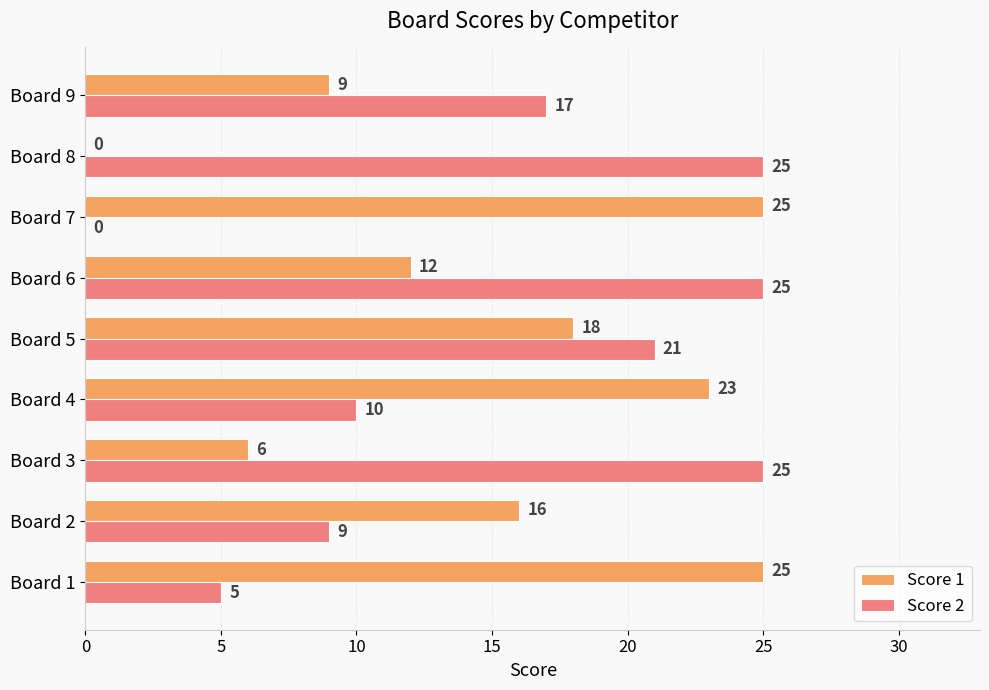

What are all the series names shown in the legend?

Score 1, Score 2